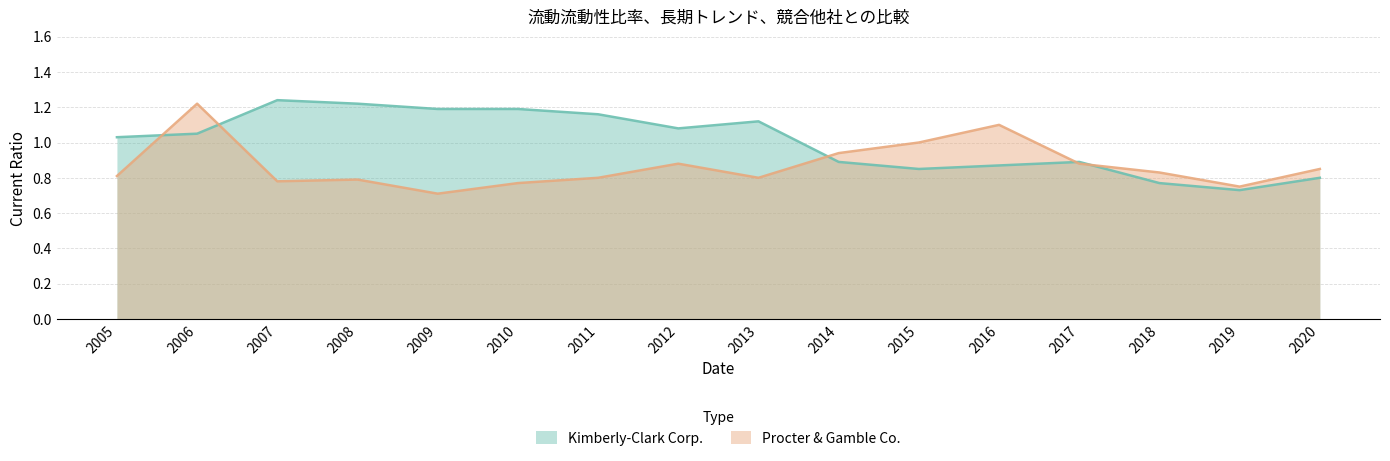

Does the chart have visible grid lines?

Yes